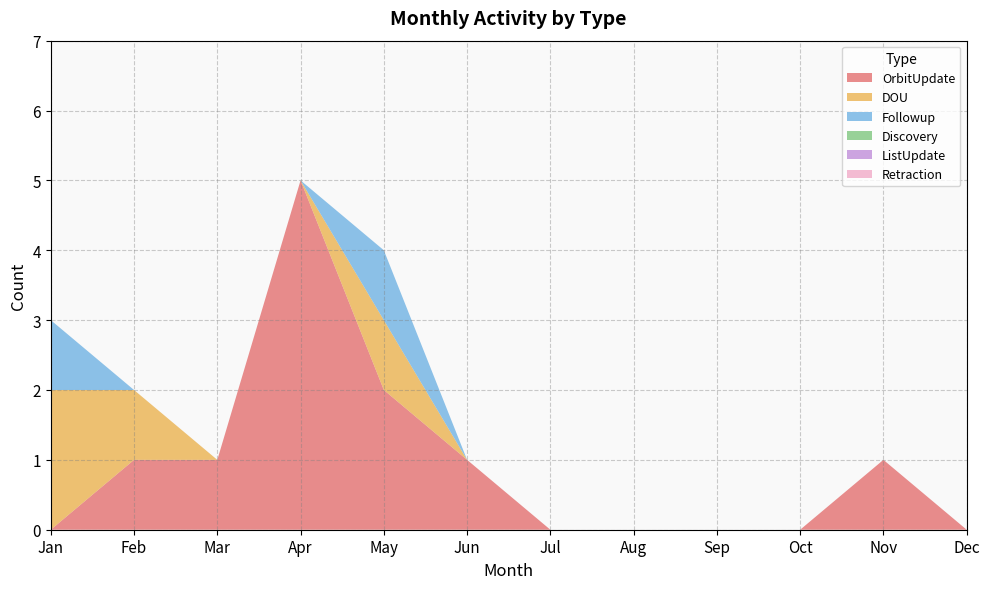

Reading left to right, list all the values displayed in this chart.

OrbitUpdate: Jan=0	Feb=1	Mar=1	Apr=5	May=2	Jun=1	Jul=0	Aug=0	Sep=0	Oct=0	Nov=1	Dec=0
DOU: Jan=2	Feb=1	Mar=0	Apr=0	May=1	Jun=0	Jul=0	Aug=0	Sep=0	Oct=0	Nov=0	Dec=0
Followup: Jan=1	Feb=0	Mar=0	Apr=0	May=1	Jun=0	Jul=0	Aug=0	Sep=0	Oct=0	Nov=0	Dec=0
Discovery: Jan=0	Feb=0	Mar=0	Apr=0	May=0	Jun=0	Jul=0	Aug=0	Sep=0	Oct=0	Nov=0	Dec=0
ListUpdate: Jan=0	Feb=0	Mar=0	Apr=0	May=0	Jun=0	Jul=0	Aug=0	Sep=0	Oct=0	Nov=0	Dec=0
Retraction: Jan=0	Feb=0	Mar=0	Apr=0	May=0	Jun=0	Jul=0	Aug=0	Sep=0	Oct=0	Nov=0	Dec=0